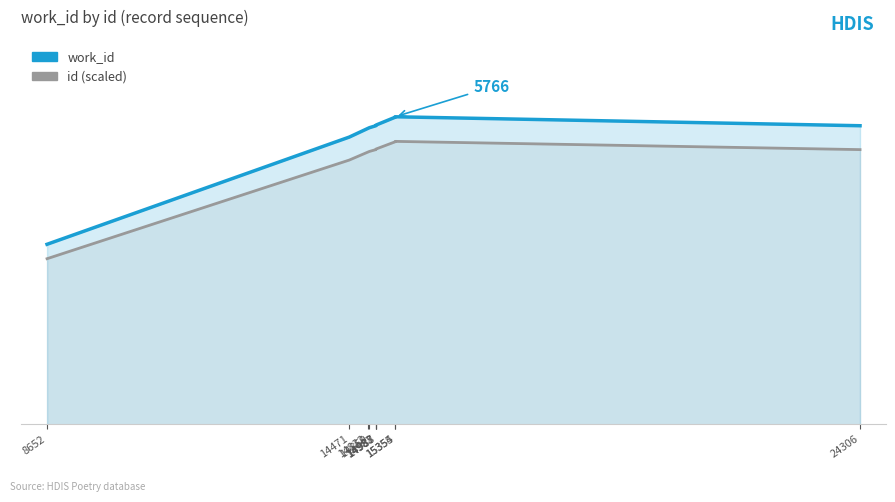

Reading left to right, list all the values displayed in this chart.

work_id: 3375.0	5385.0	5549.0	5561.0	5598.0	5611.0	5611.0	5757.0	5766.0	5598.0
id (scaled): 3105.0	4954.2	5105.1	5116.1	5150.2	5162.1	5162.1	5296.4	5304.7	5150.2